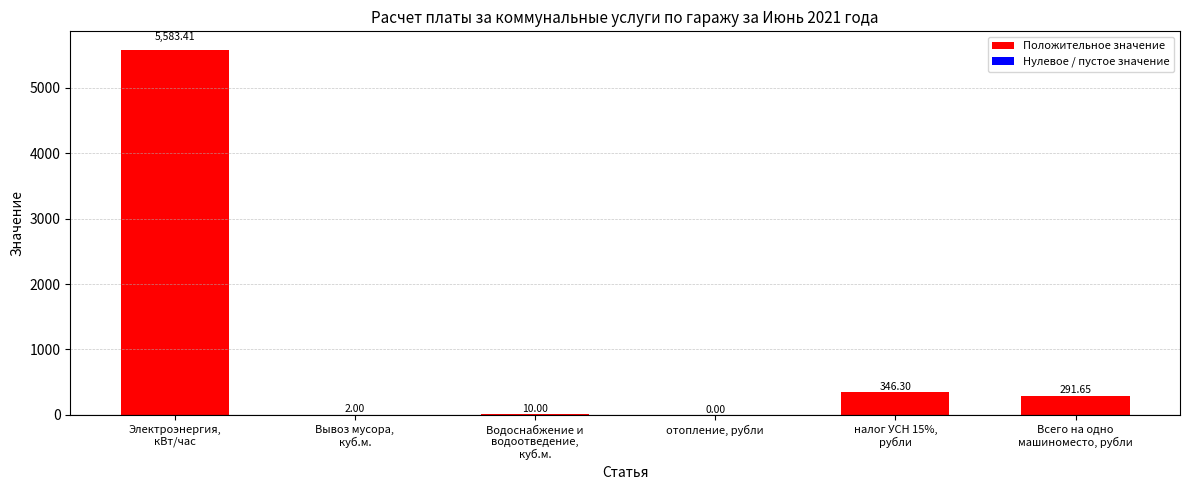

What is the sum of all values?

6233.4